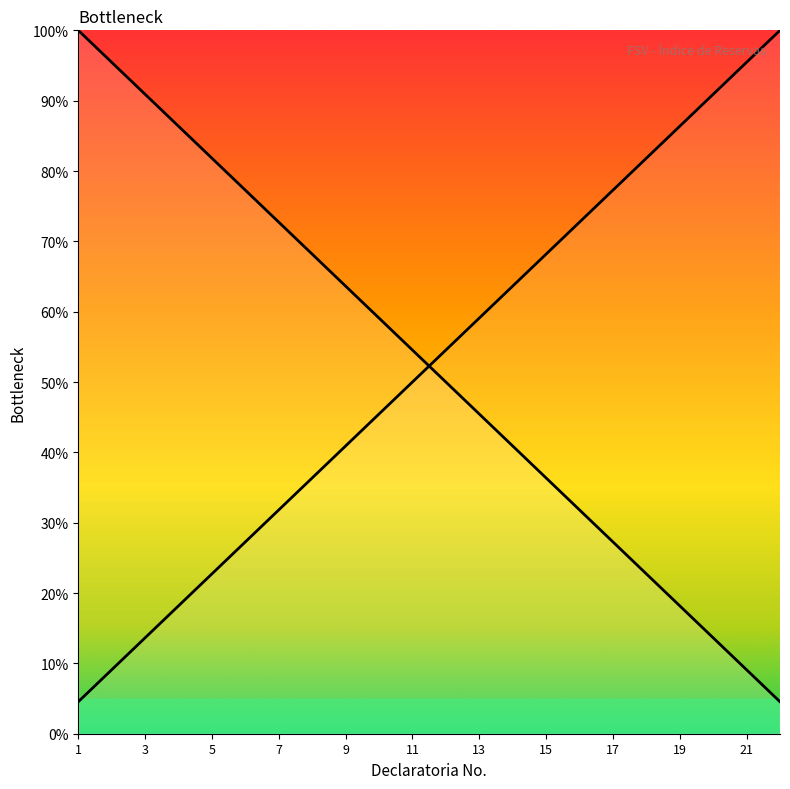

What is the difference between the maximum and second lowest values?

90.9